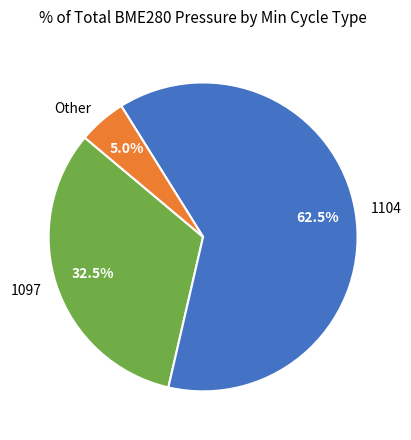

Which slice is the largest?

1104